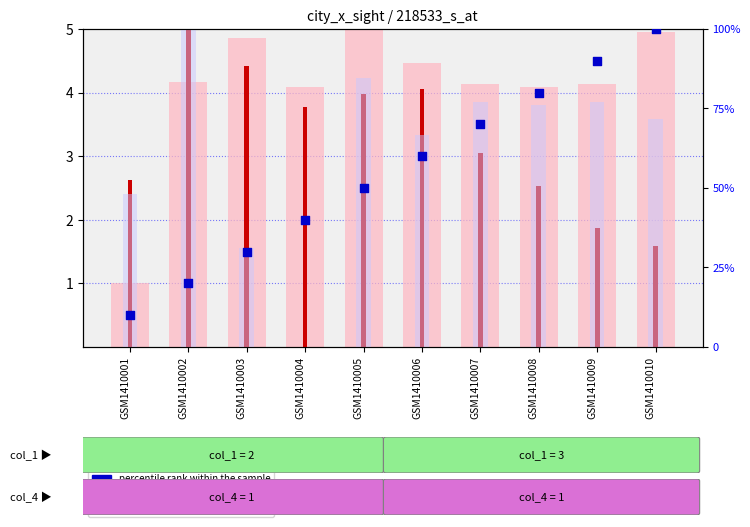

Between GSM1410001 and GSM1410003, which is larger?

GSM1410003